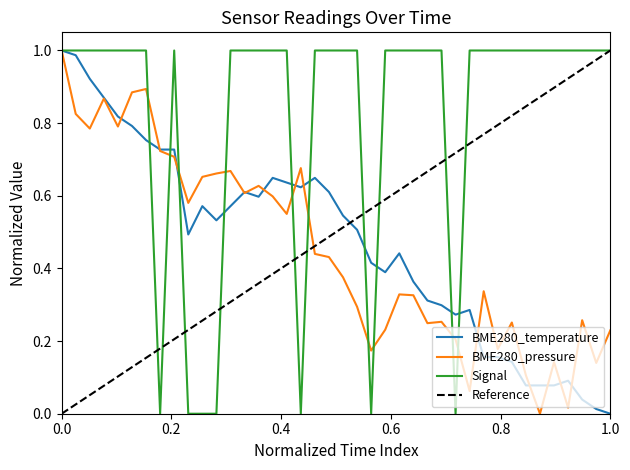

At how many categories does at least one series exceed 0?

40